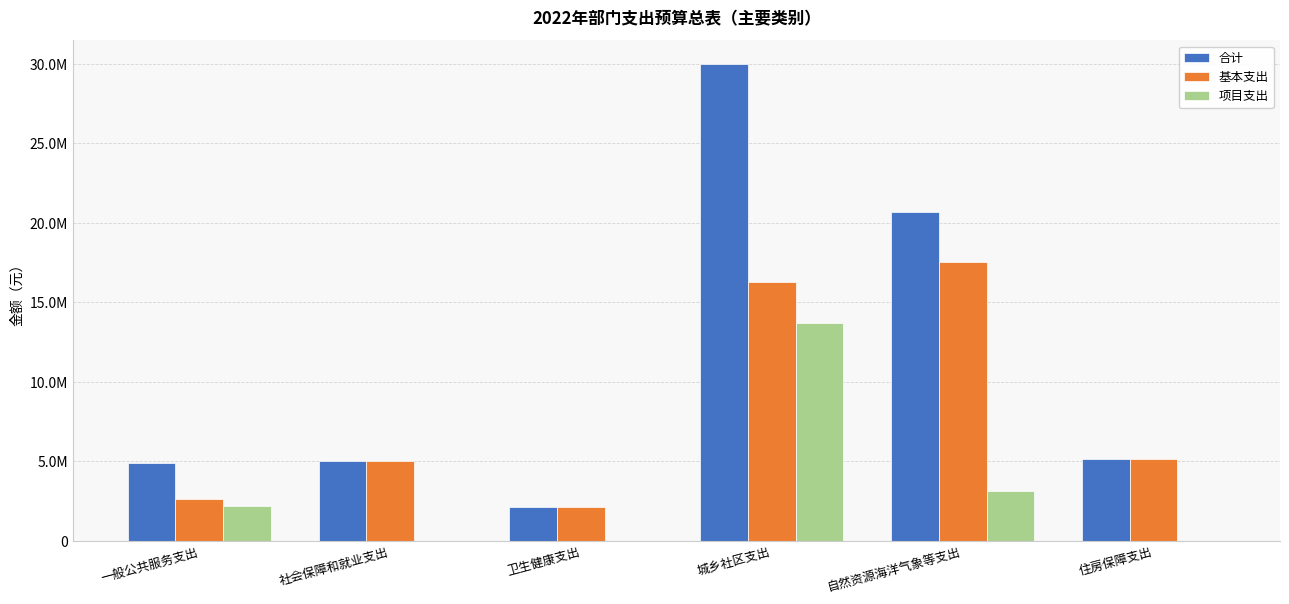

Does the chart contain stacked bars?

No